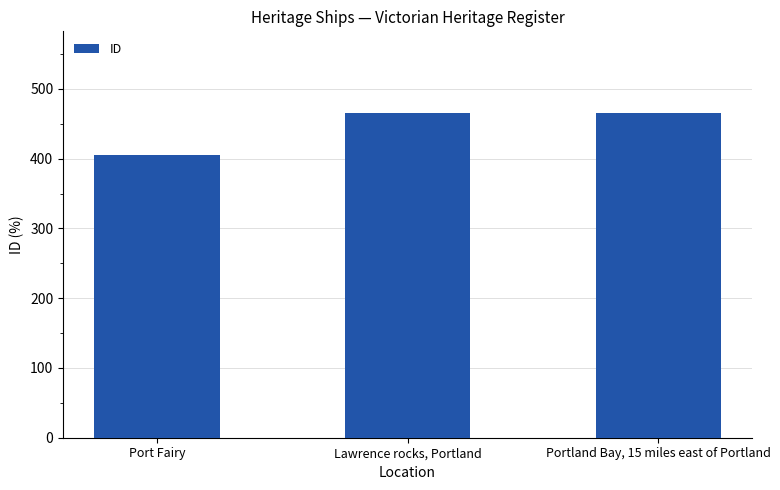

How many bars are there in total?

3